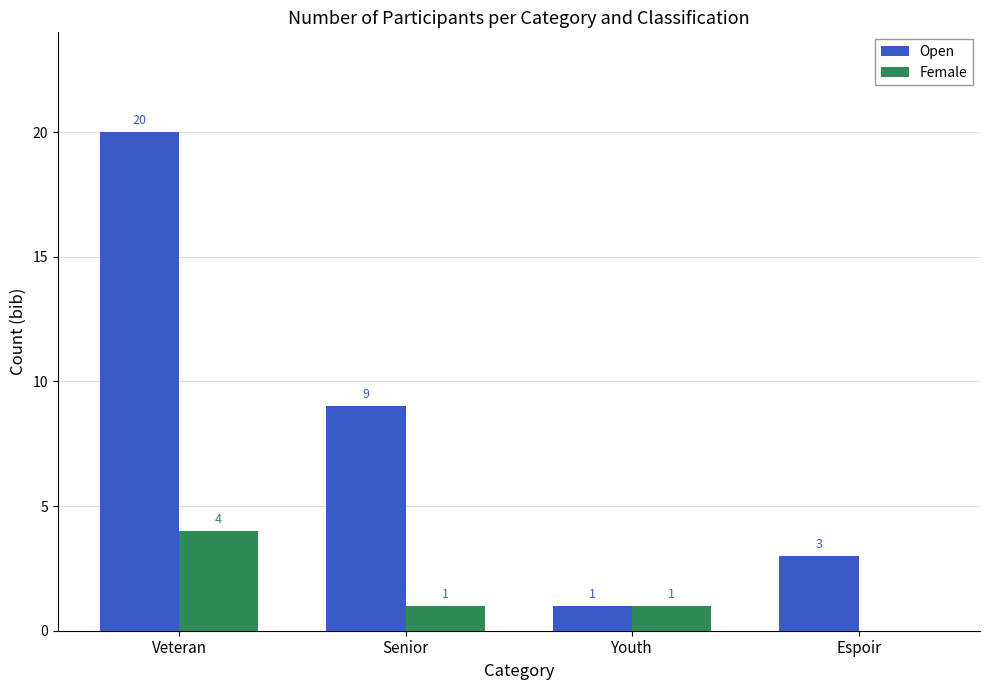

At which category does the chart reach its peak across all series?

Veteran